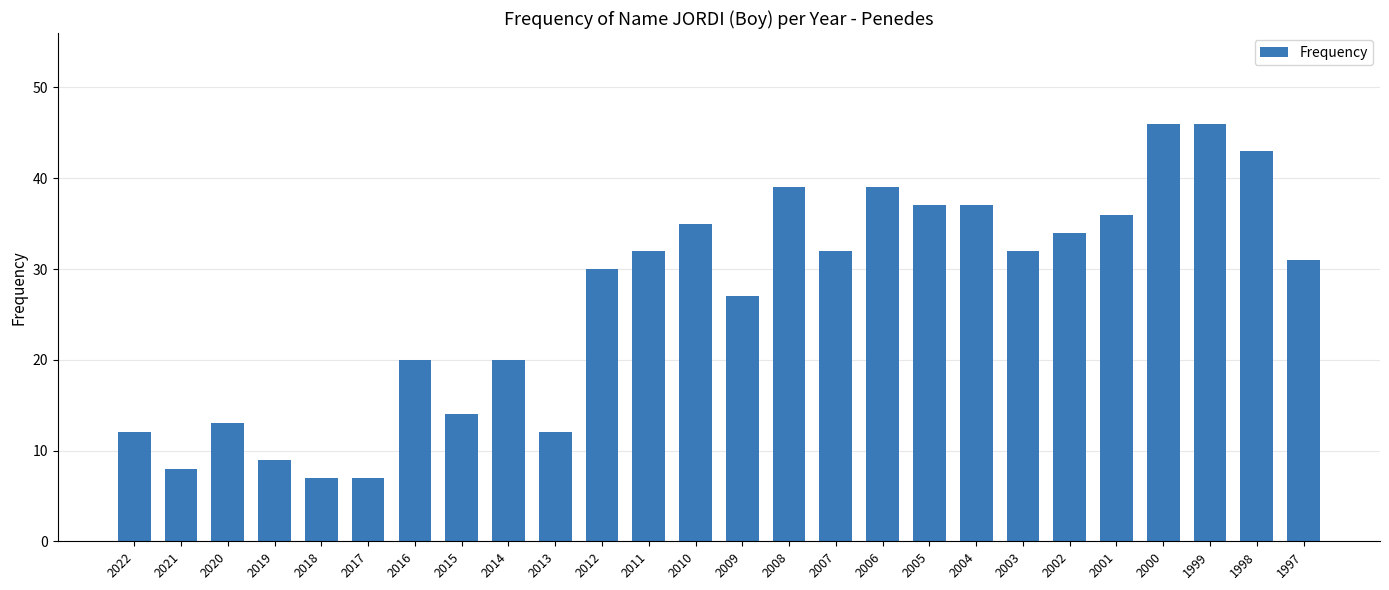

What is the change in value from 2015 to 2006?

+25